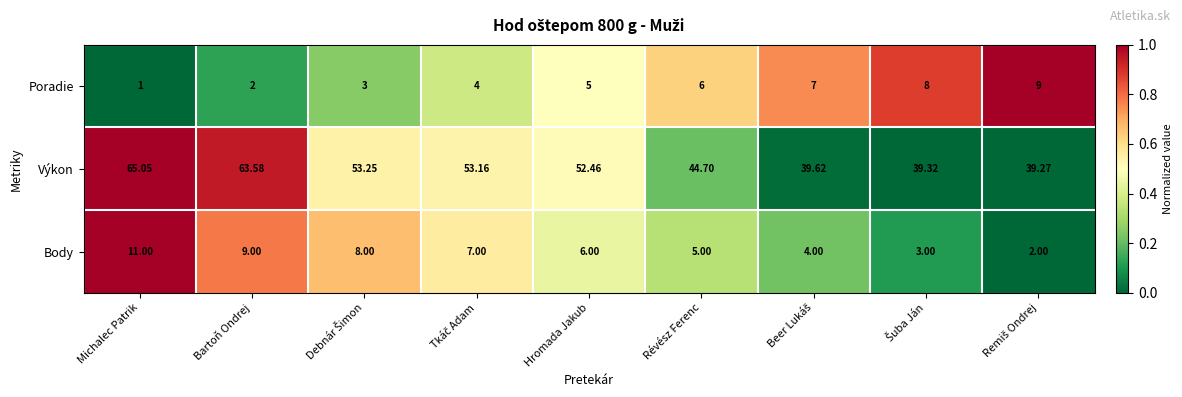

At which category is the sum across all series the highest?

Michalec Patrik